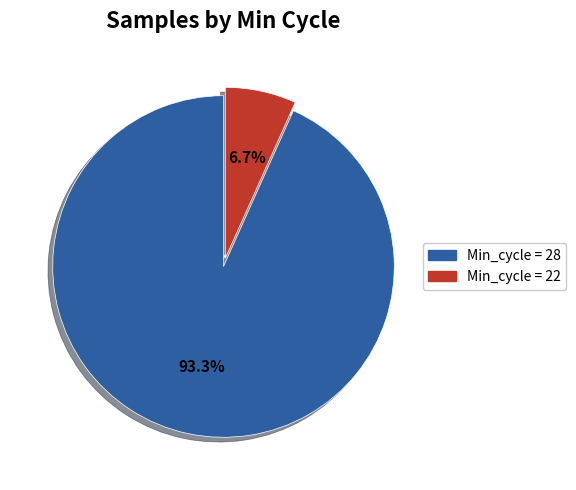

Does any single category account for the majority?

Yes